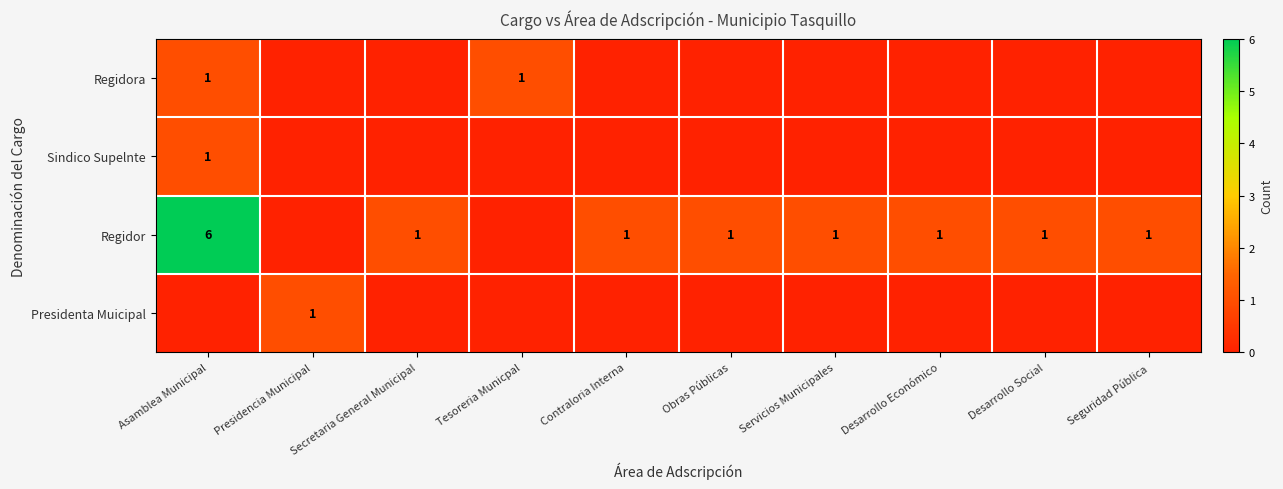

The Regidor series shows 6 at Asamblea Municipal. True or false?

True